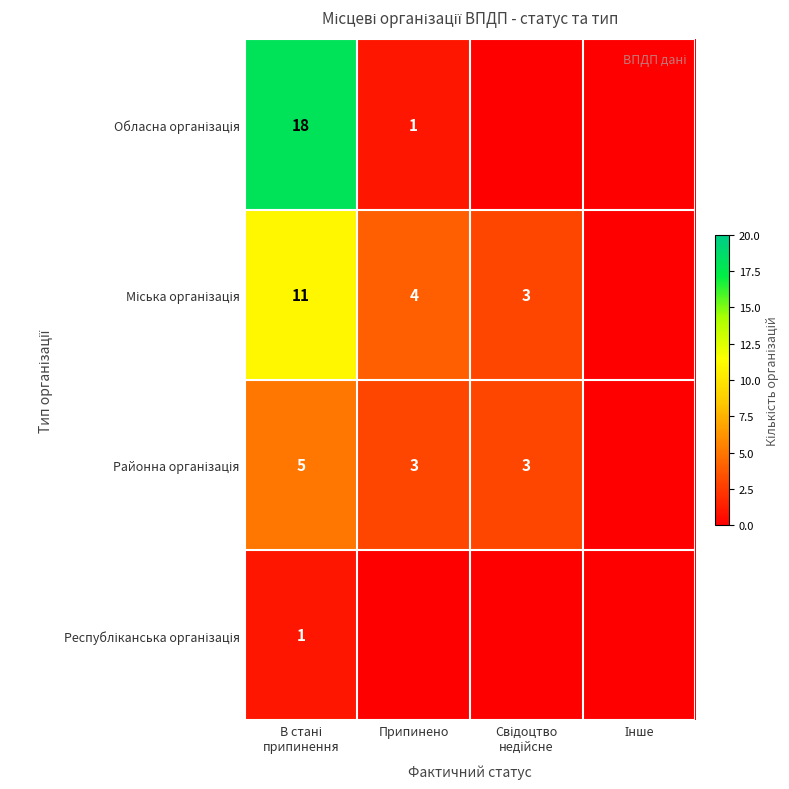

How many categories are shown in the chart?

4